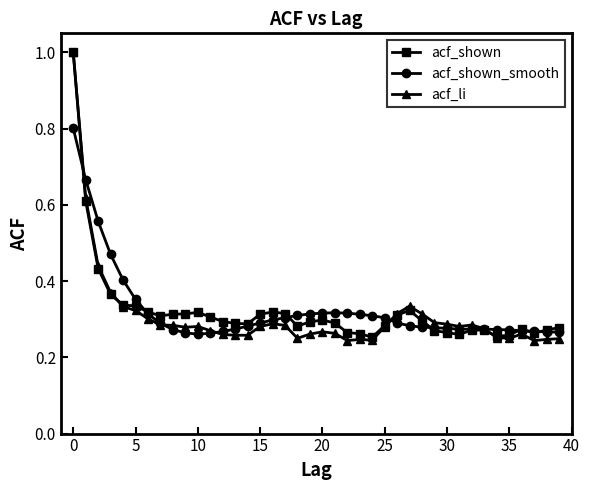

Which series has the largest range (max minus min)?

acf_li